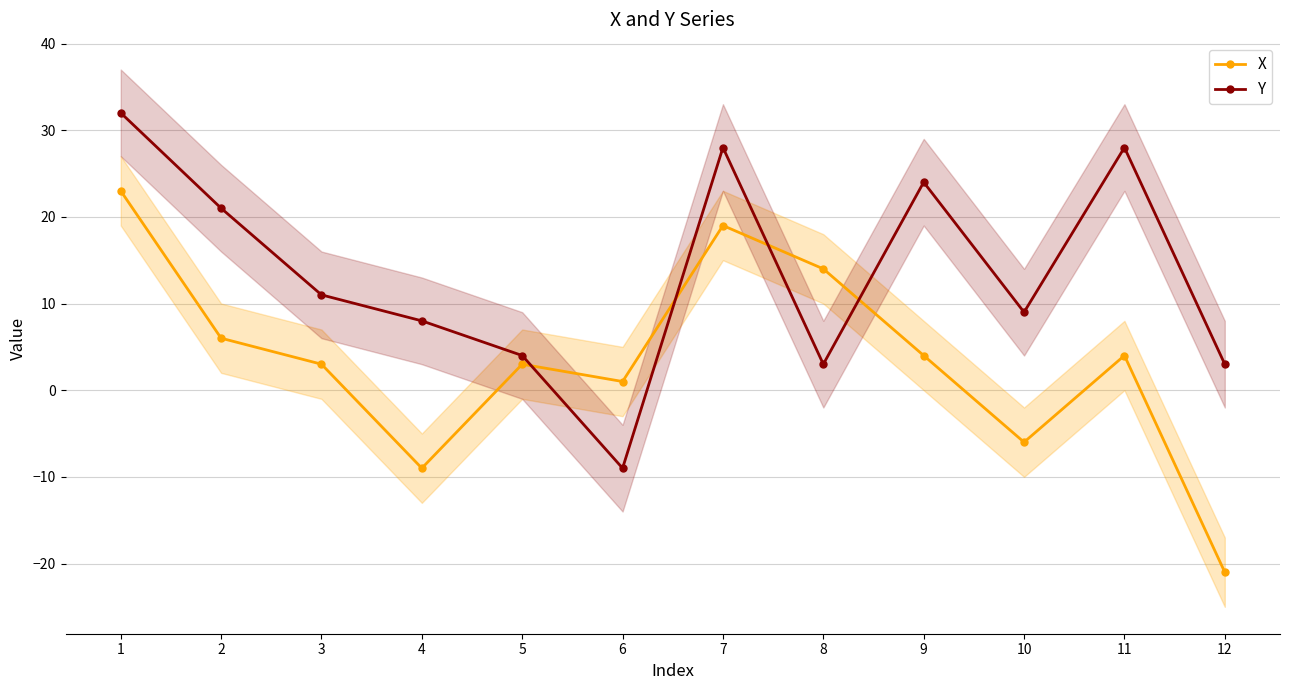

Which series changed the most between 9 and 10?

Y